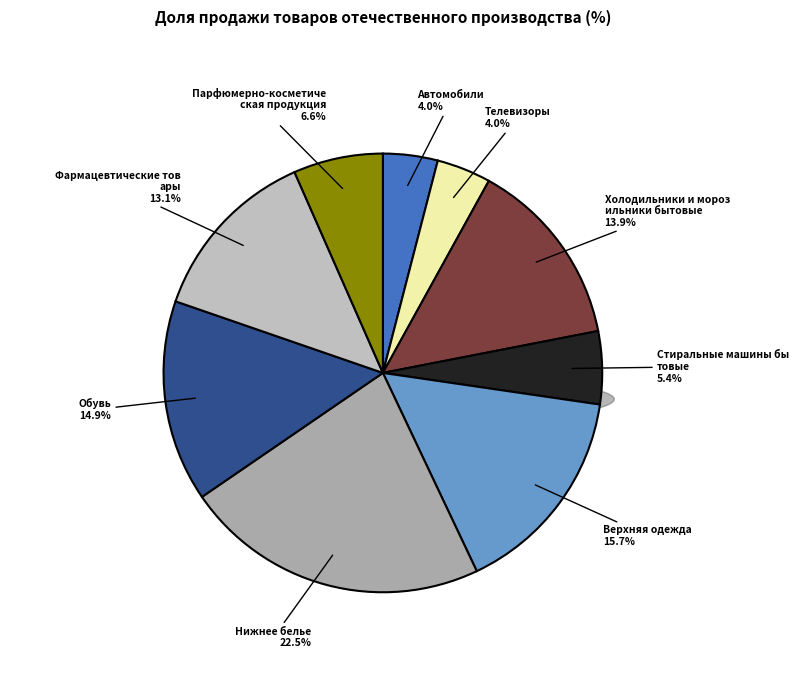

Between Фармацевтические товары and Автомобили, which is larger?

Фармацевтические товары